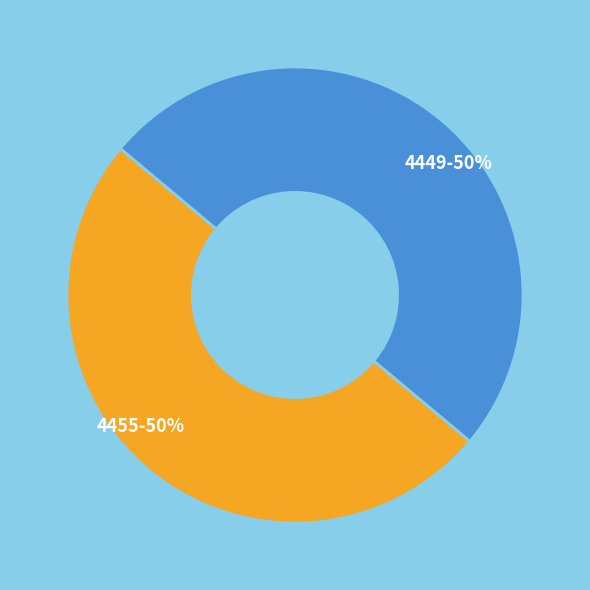

What is the ratio of the value at 4449-50% to the value at 4455-50%?

1.0